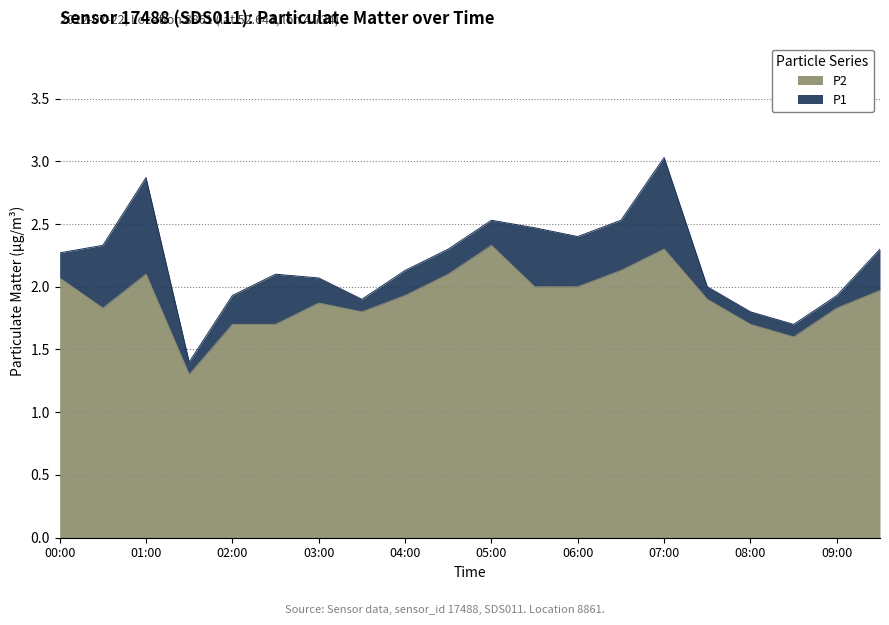

How many lines are shown in the chart?

2